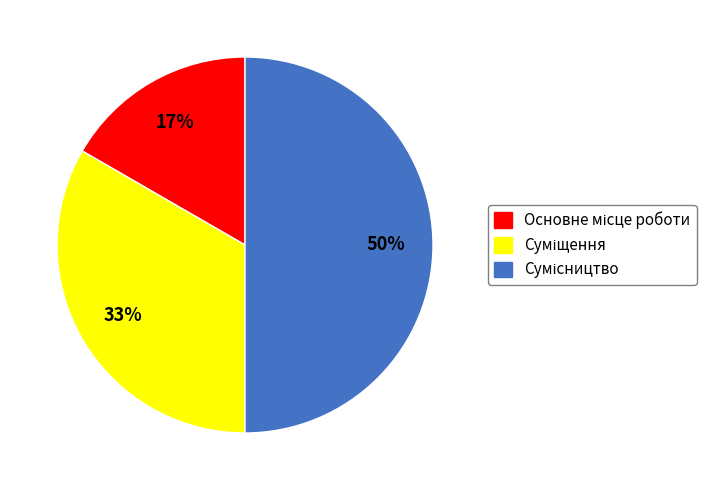

To the nearest percent, what is the difference between the largest and smallest slice percentages?

33%